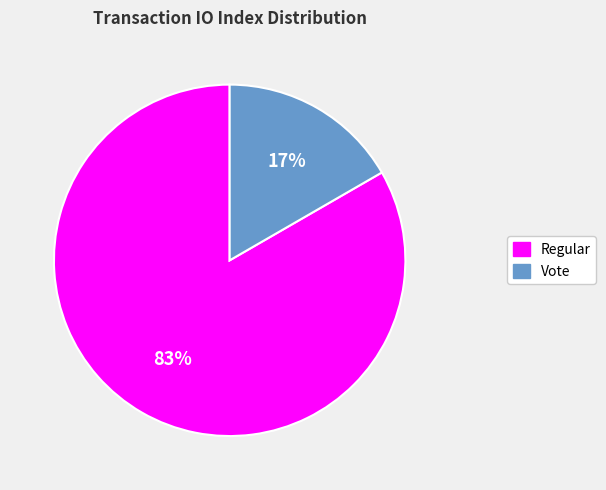

What is the majority slice?

Regular